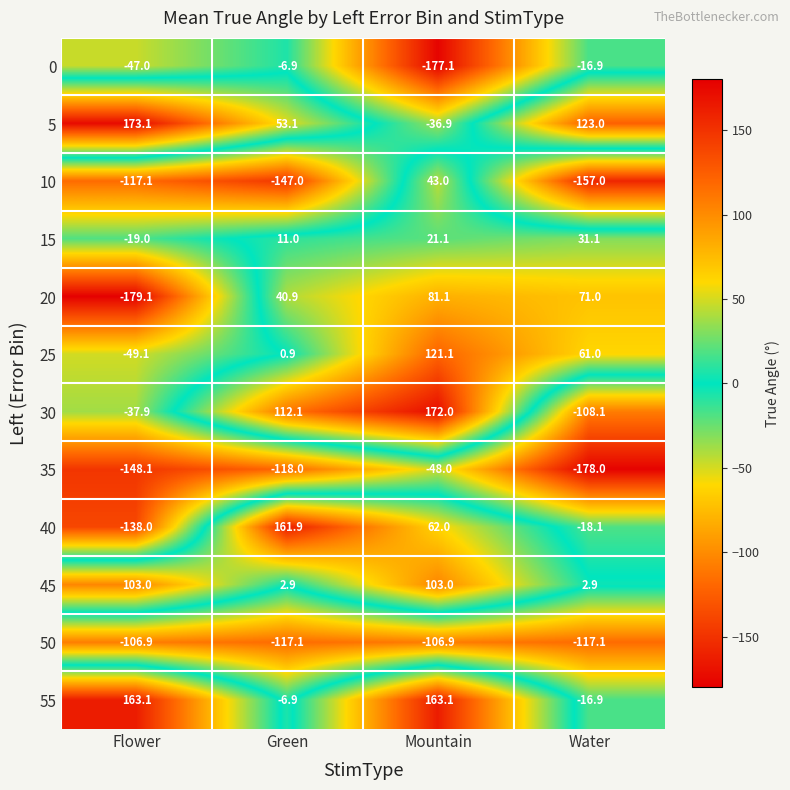

How many distinct data groups are displayed?

12